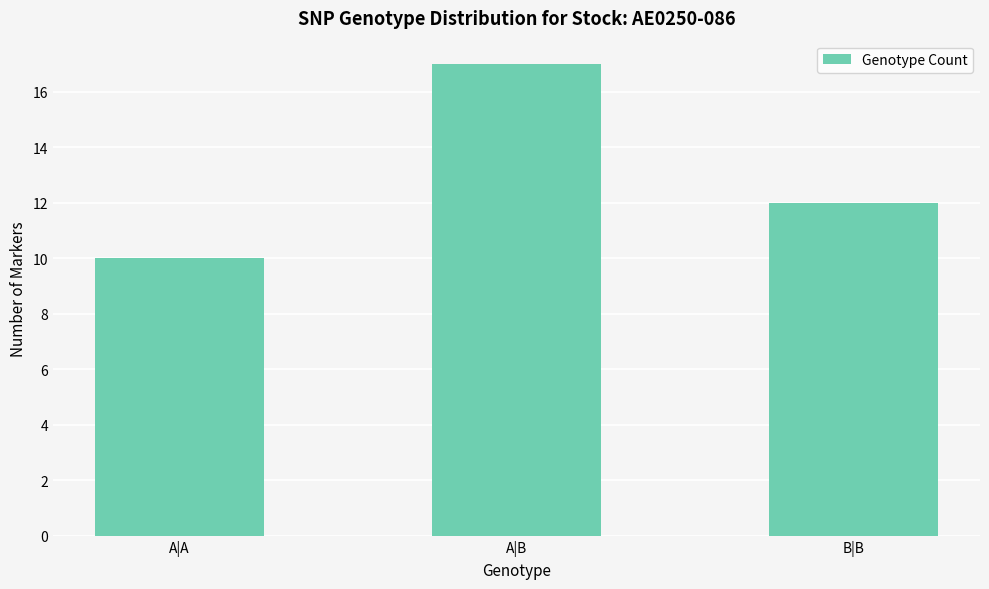

At which label is the value closest to 13?

B|B